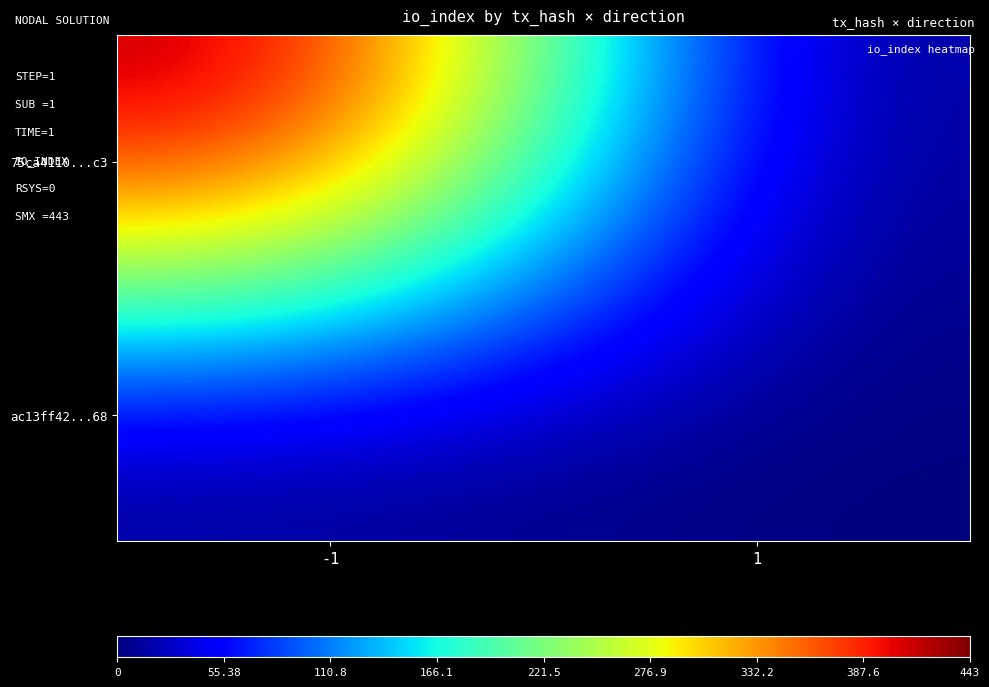

At which category does the chart reach its peak across all series?

-1